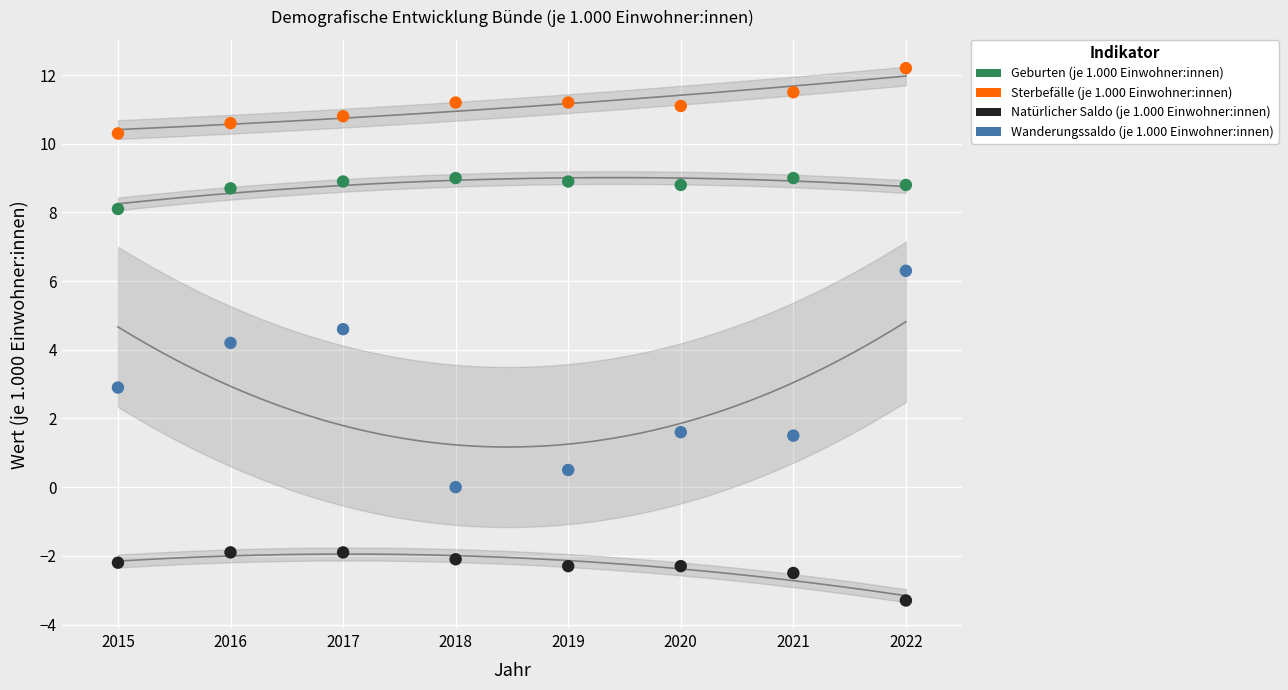

Which series contains the highest Y value?

Sterbefälle (je 1.000 Einwohner:innen)